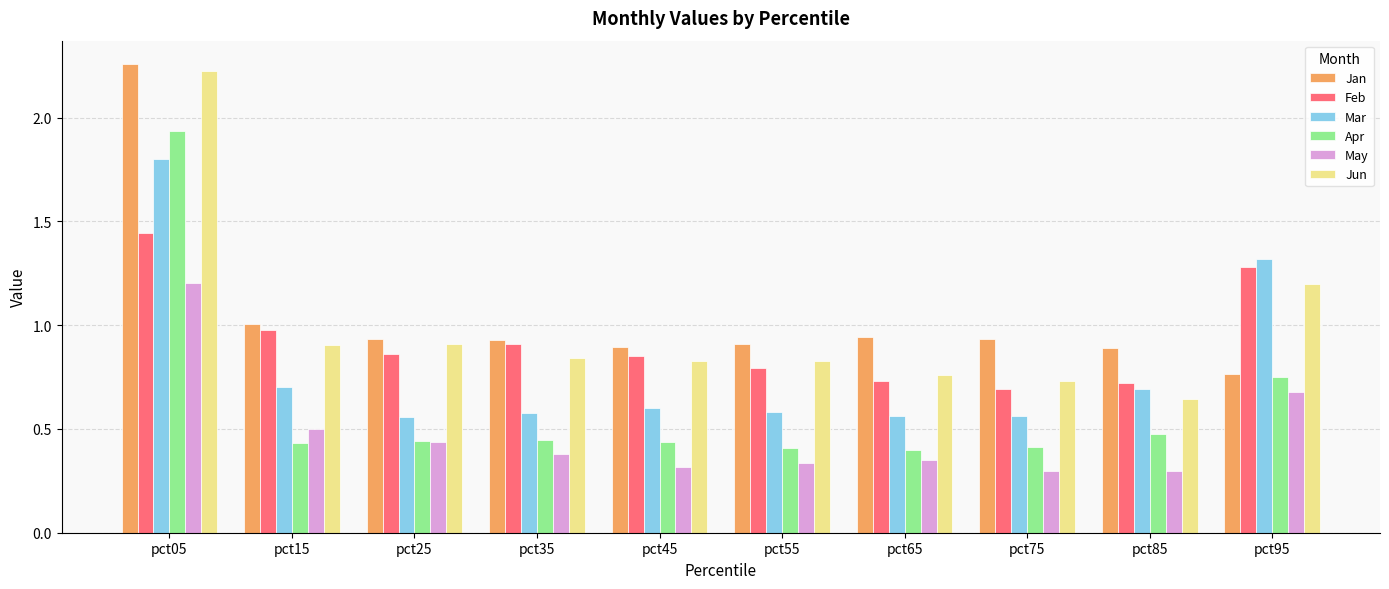

Which category has the highest value across all series?

pct05